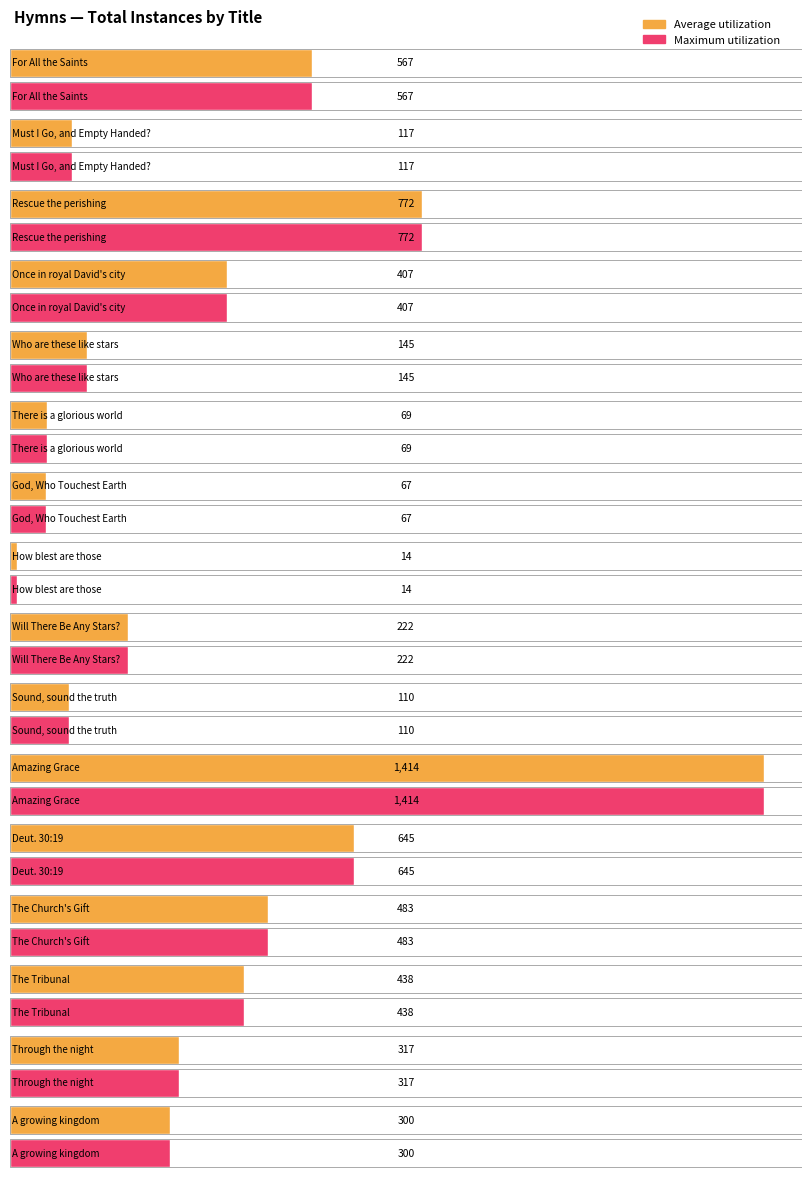

How many bars are there in each group?

2